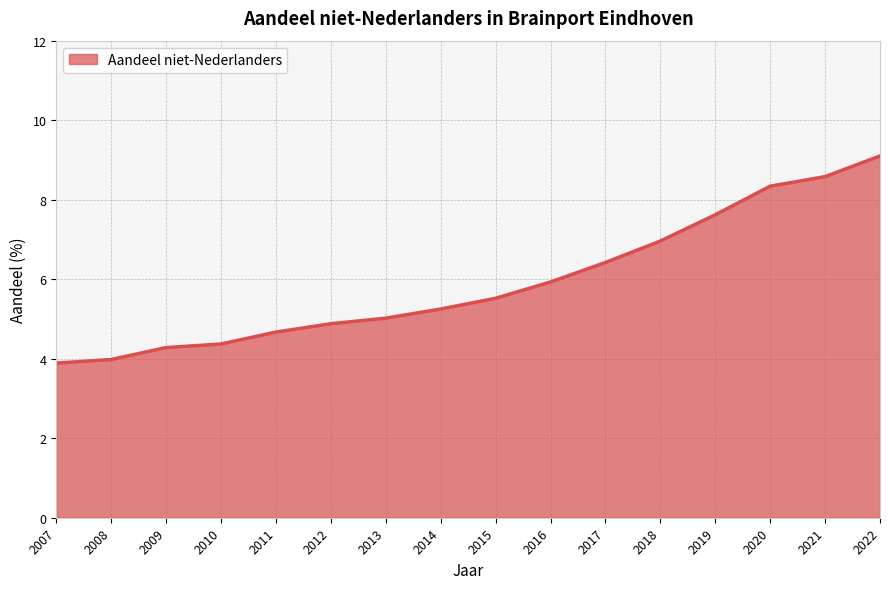

Read the value at 2011.

4.7